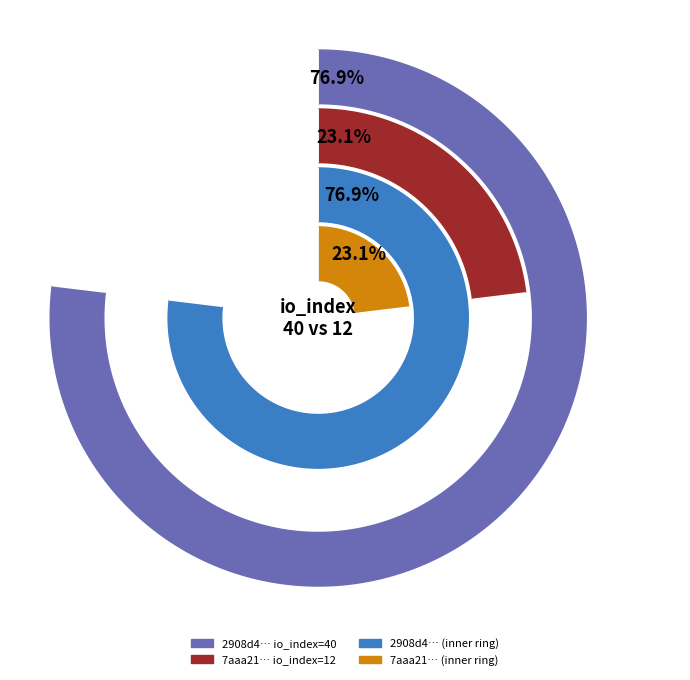

The 1 slice represents 37% of the pie. True or false?

False